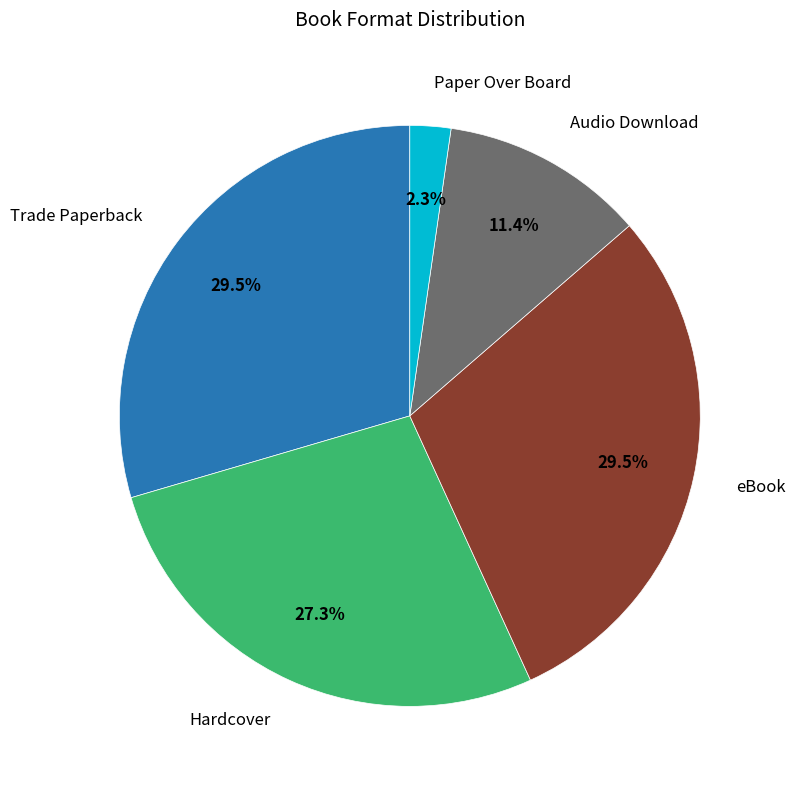

Is there any slice that represents more than half of the pie?

No